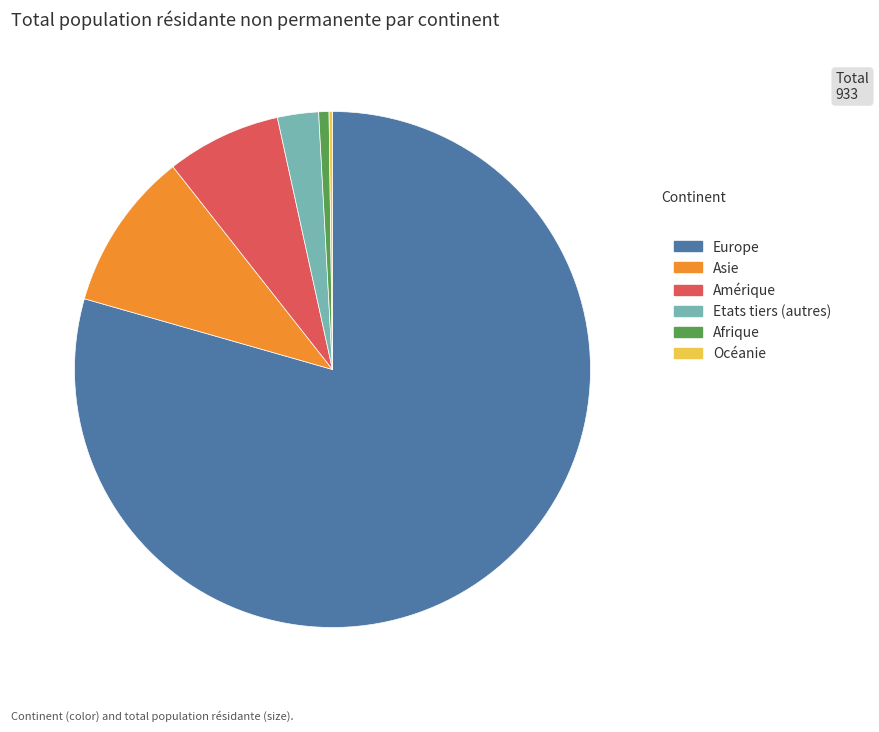

Does any single category account for the majority?

Yes